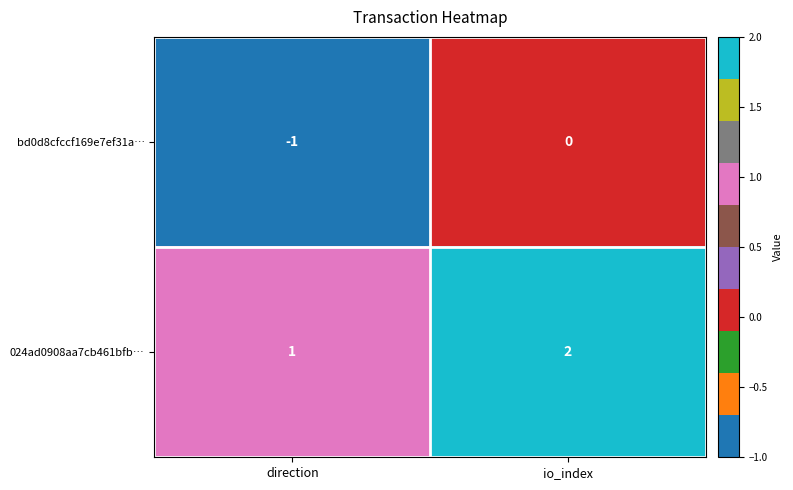

Which series has the largest total across all categories?

024ad0908aa7cb461bfb…